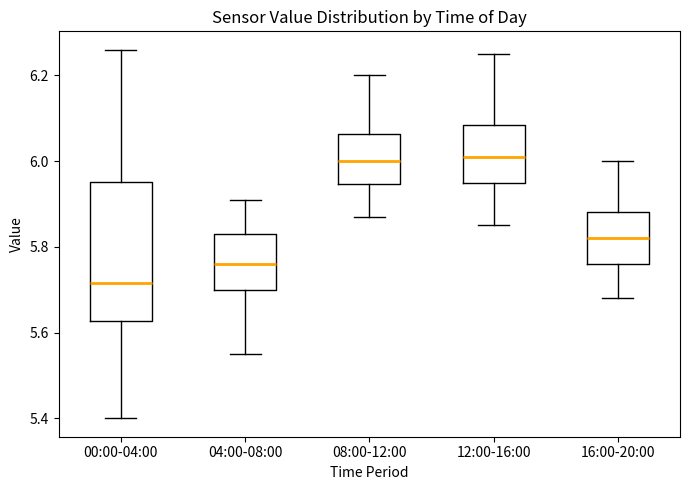

Reading left to right, read every box against the y-axis: the position of its median line, the range the box covers, and the ends of its whiskers. The values are not printed on the chart, so give them approximately, as read against the axis.

00:00-04:00: median 5.72, box 5.62 to 5.96, whiskers 5.40 to 6.26
04:00-08:00: median 5.76, box 5.70 to 5.84, whiskers 5.56 to 5.92
08:00-12:00: median 6.00, box 5.94 to 6.06, whiskers 5.88 to 6.20
12:00-16:00: median 6.02, box 5.96 to 6.08, whiskers 5.86 to 6.26
16:00-20:00: median 5.82, box 5.76 to 5.88, whiskers 5.68 to 6.00